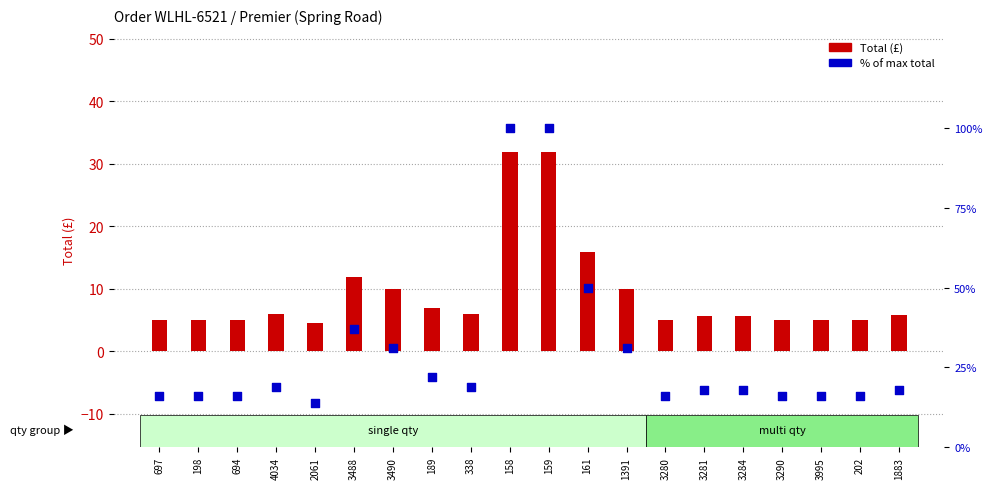

What are all the series names shown in the legend?

Total (£), % of max total